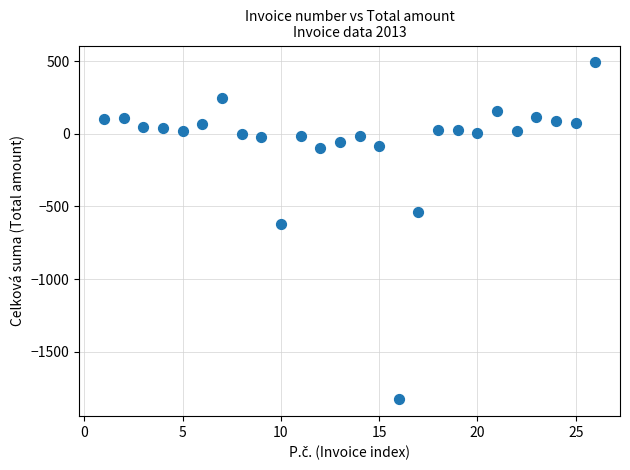

What is the range of X values (max minus min)?

25.0